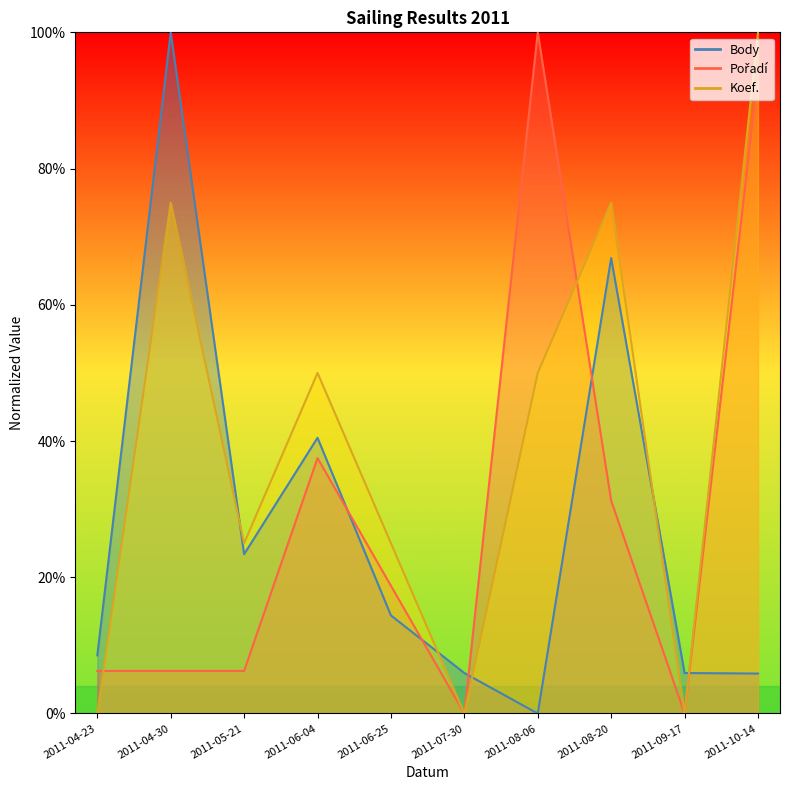

What is the difference between the maximum and minimum values in the Koef. series?

1.0